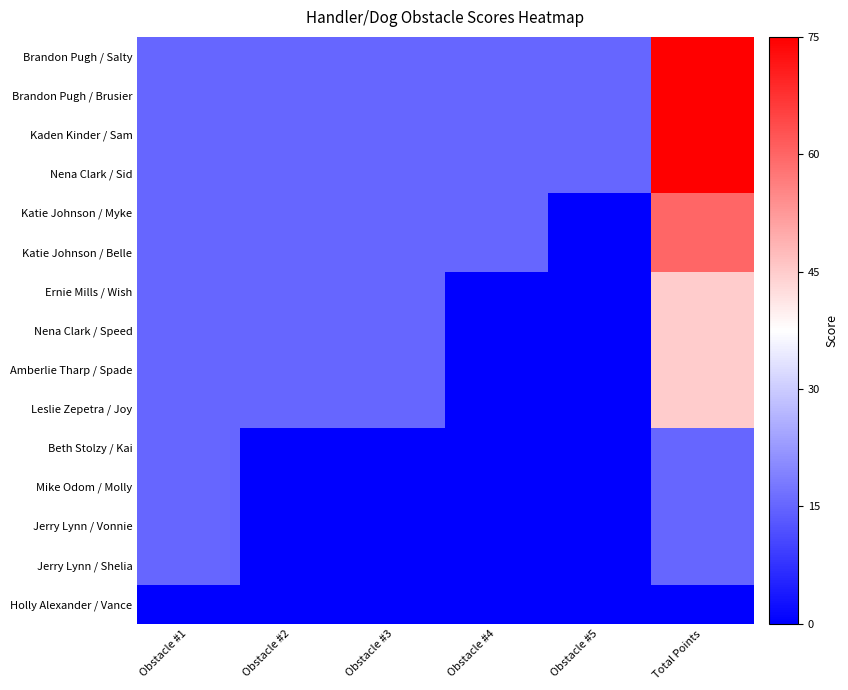

How many categories are shown in the chart?

6